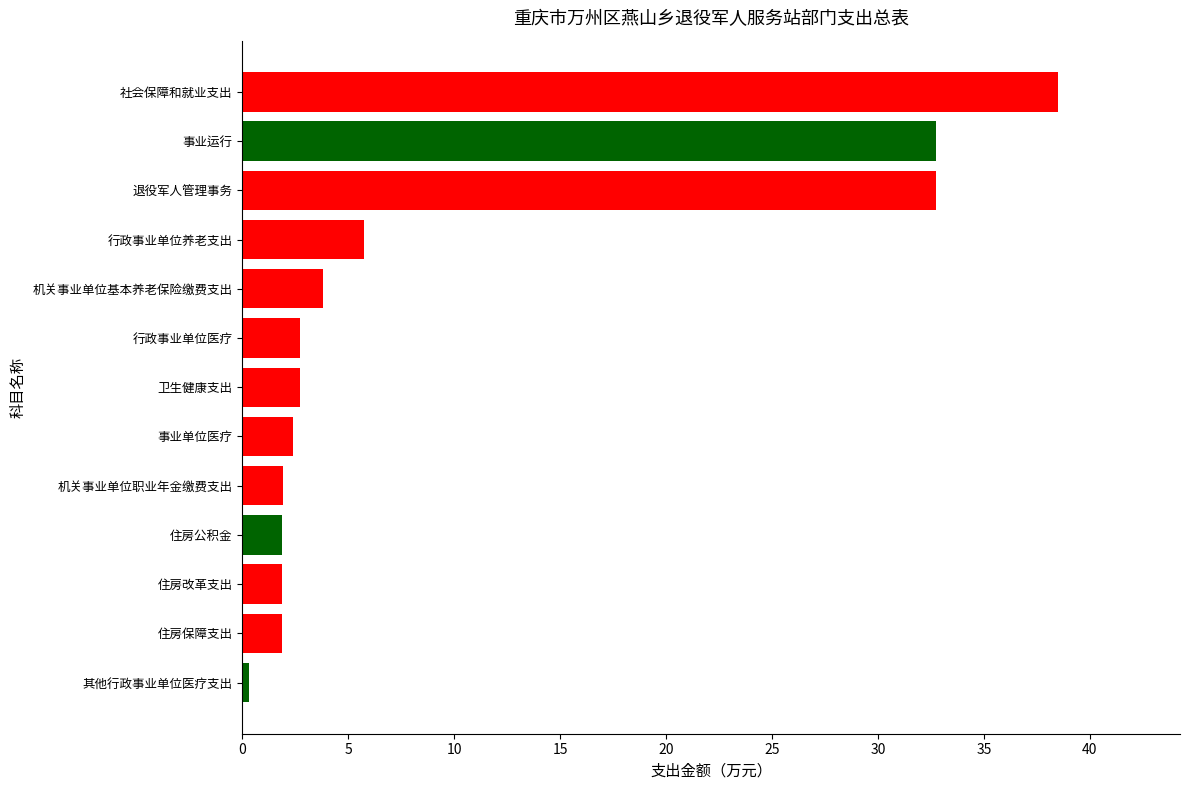

Reading bottom to top, extract all data points from this chart.

其他行政事业单位医疗支出=0.3	住房保障支出=1.9	住房改革支出=1.9	住房公积金=1.9	机关事业单位职业年金缴费支出=1.9	事业单位医疗=2.4	卫生健康支出=2.7	行政事业单位医疗=2.7	机关事业单位基本养老保险缴费支出=3.8	行政事业单位养老支出=5.8	退役军人管理事务=32.7	事业运行=32.7	社会保障和就业支出=38.5